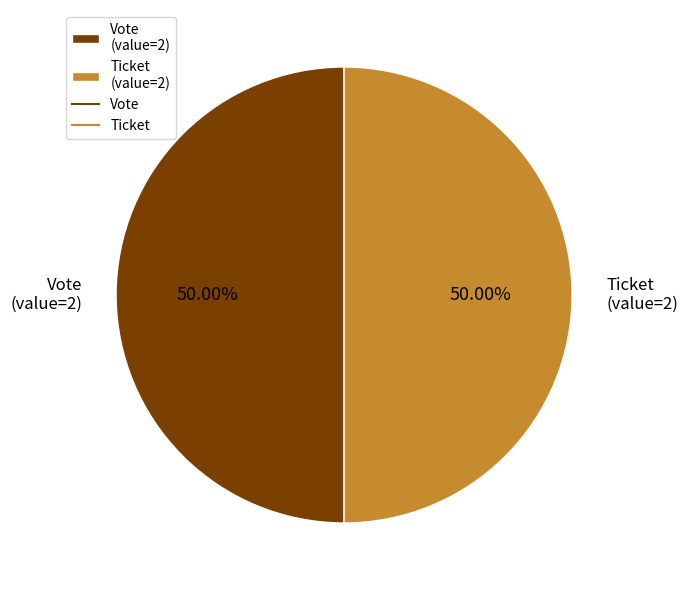

Approximately how many times larger is the value at Vote (value=2) compared to Ticket (value=2)?

1.0